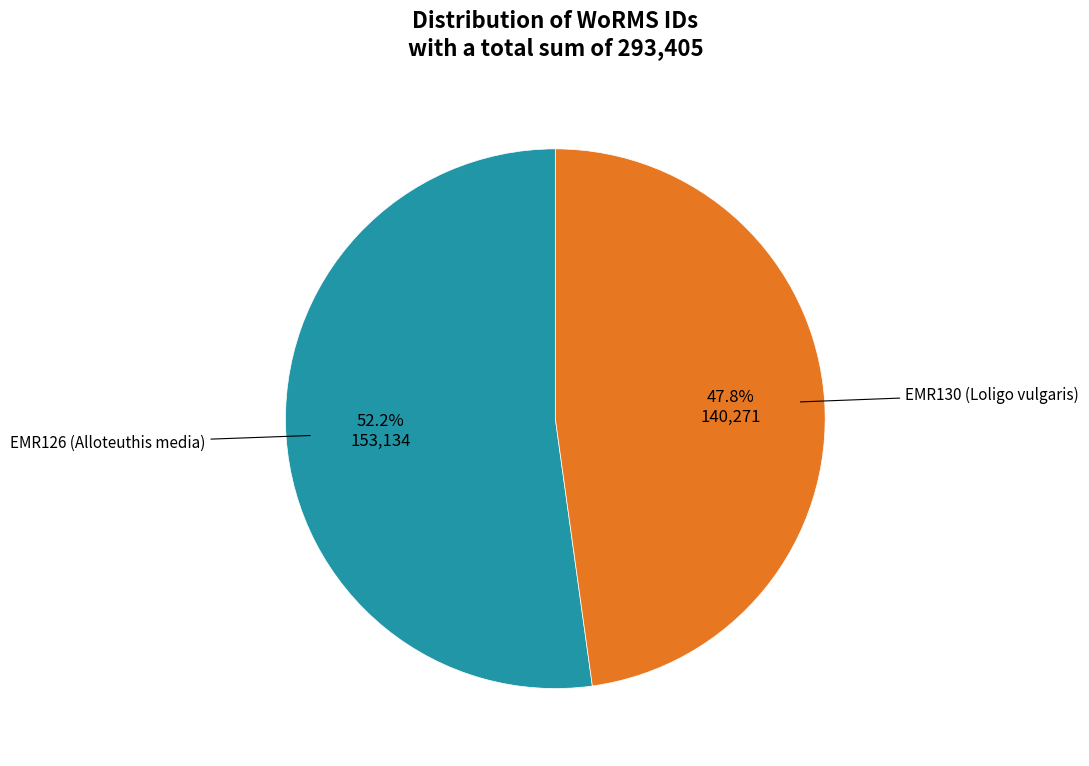

Is there a majority slice in this chart?

Yes